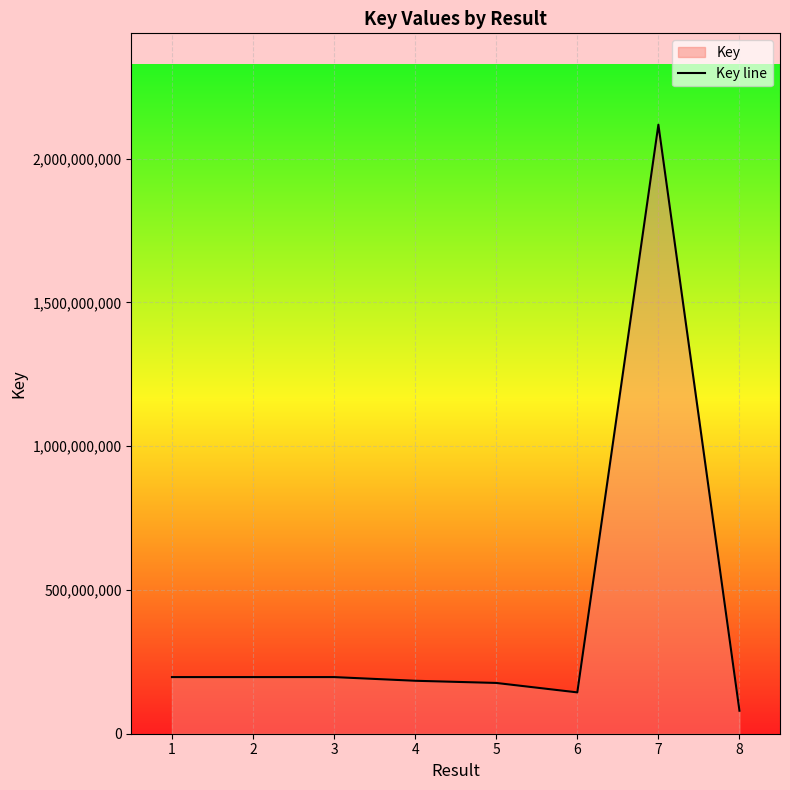

List the labels in order of value, smallest first.

8, 6, 5, 4, 3, 2, 1, 7